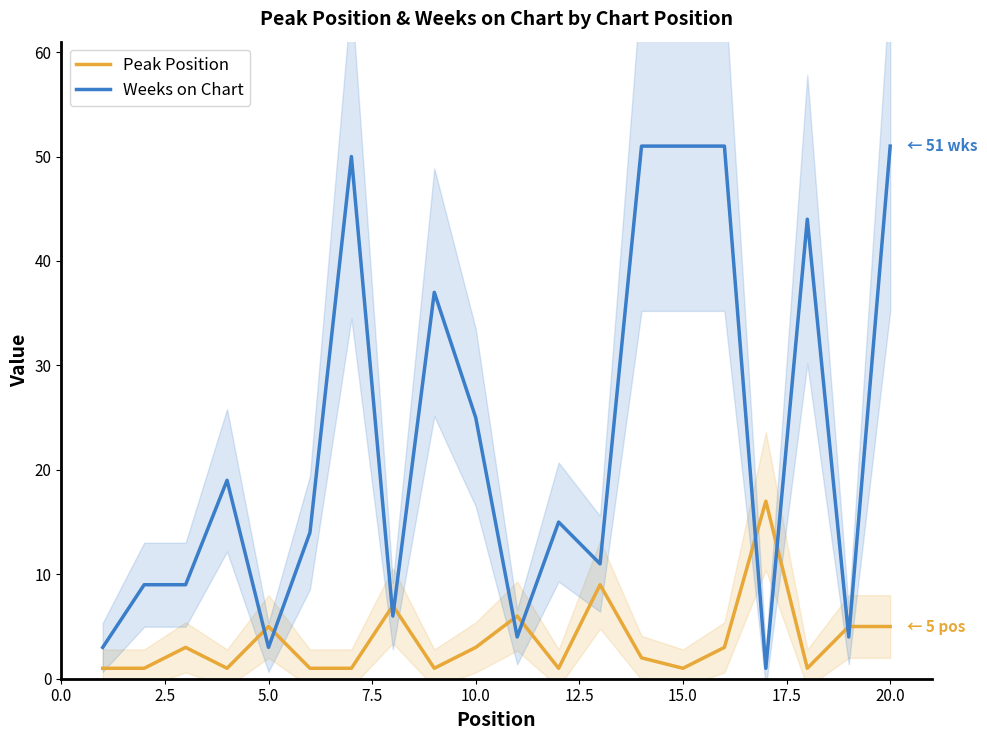

How many data points does each series have?

20